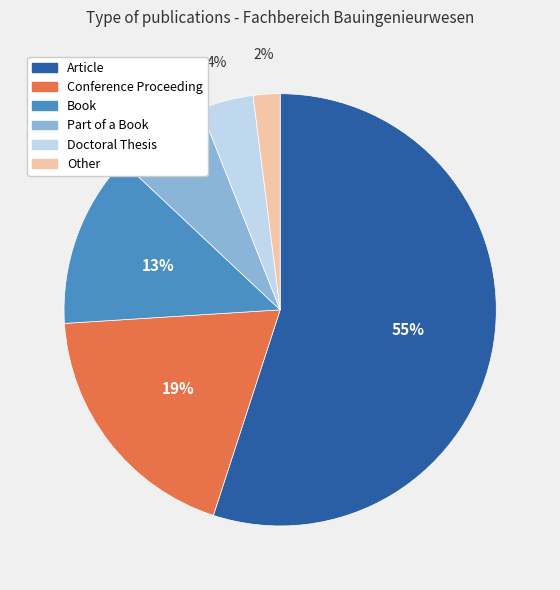

To the nearest percent, what percentage of the pie is Book?

13%